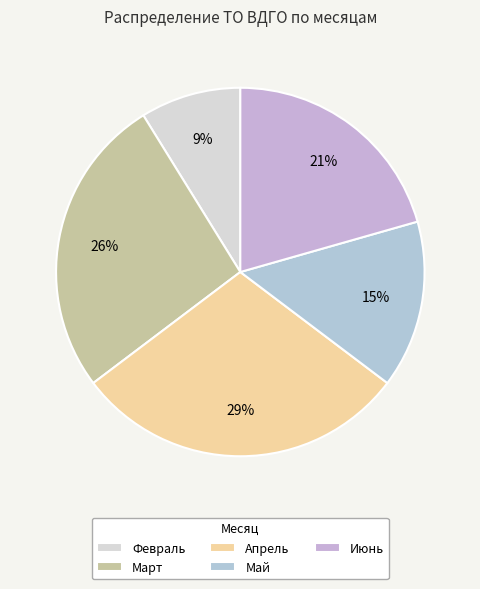

Does any single category account for the majority?

No